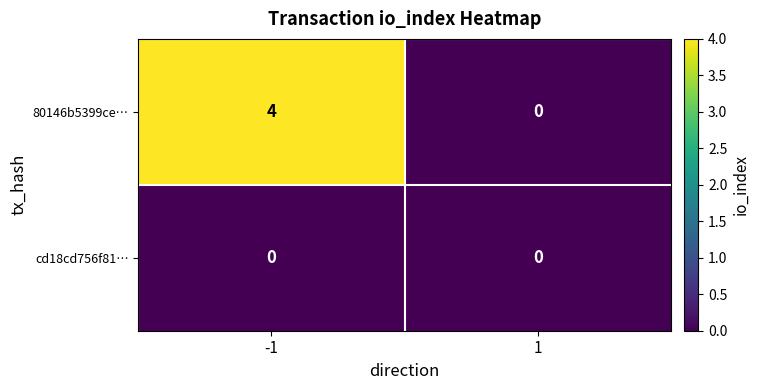

What is the difference between the maximum and minimum values in the 80146b5399ce… series?

4